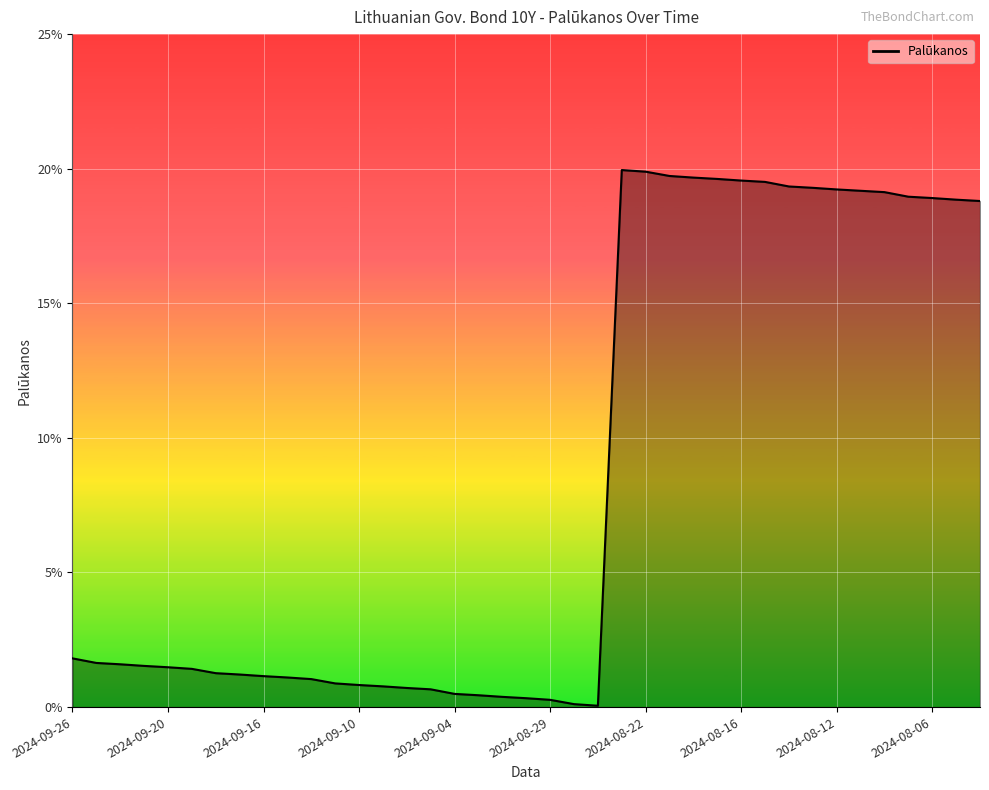

How many points are higher than both their immediate neighbors (excluding endpoints)?

1